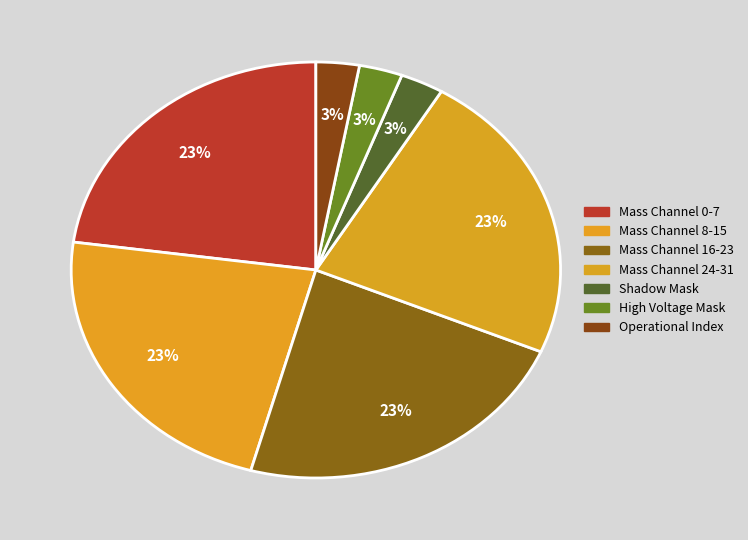

Count the number of slices in the pie.

7